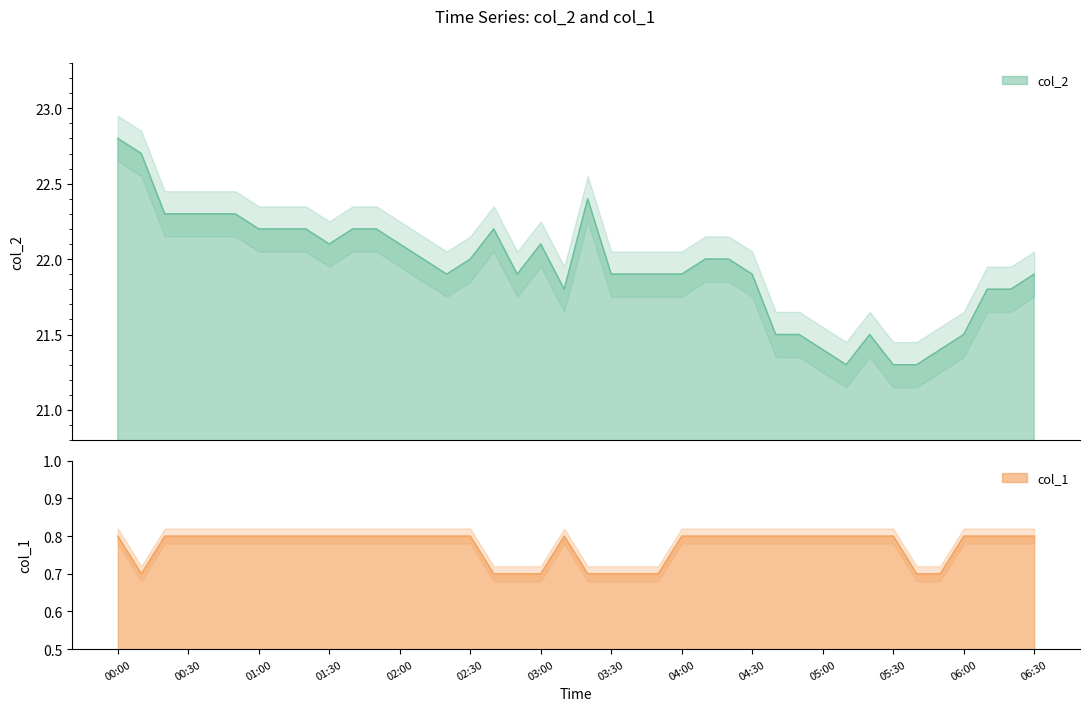

What is the difference between the highest and lowest values at 2023/08/28 00:40:00?

21.5